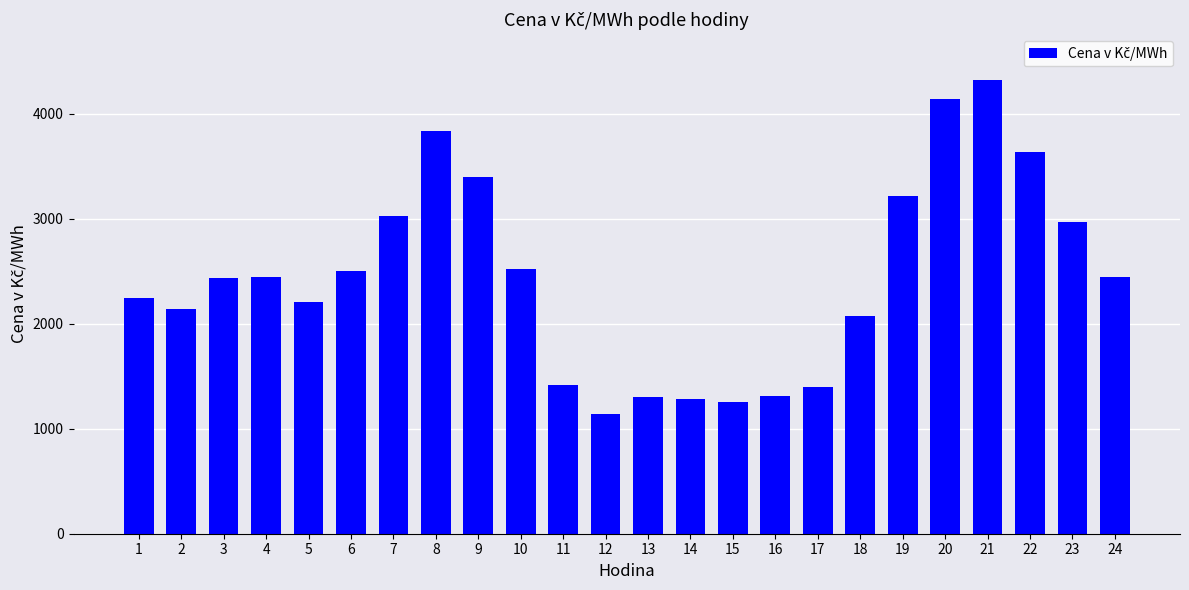

How many data points does each series have?

24